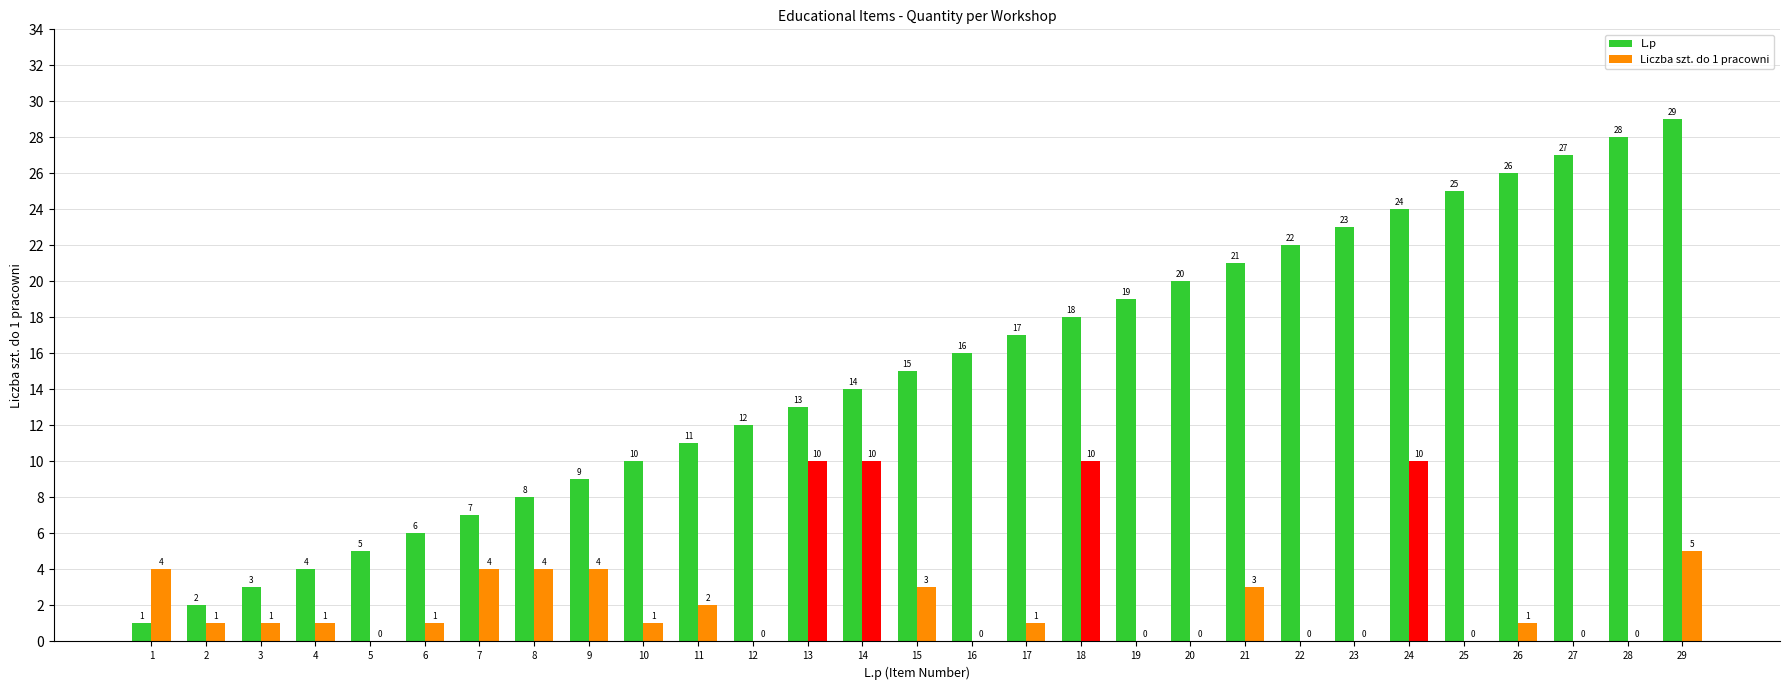

How many values in Liczba szt. do 1 pracowni are above zero?

19